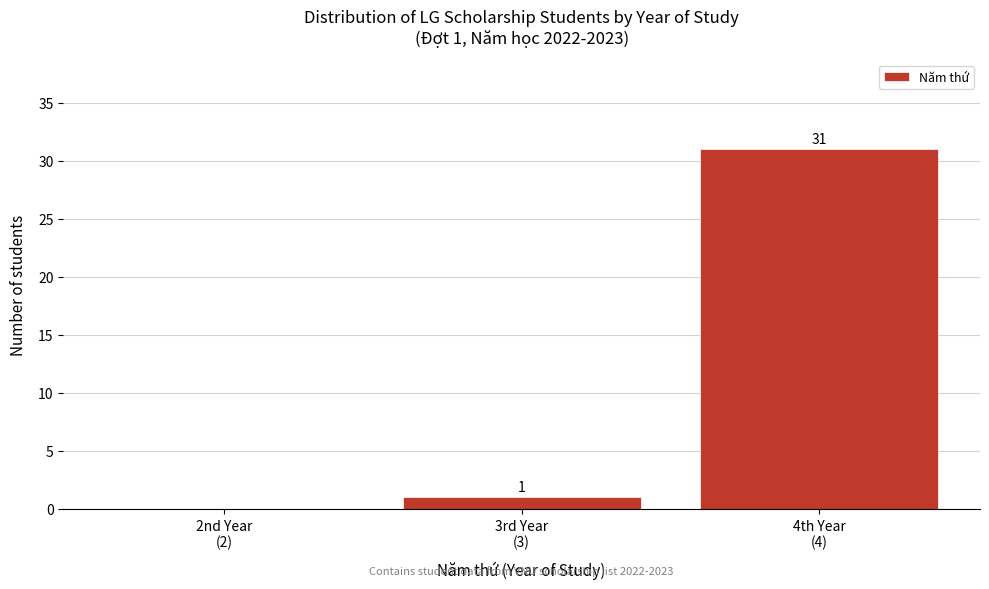

What is the greatest value displayed?

31